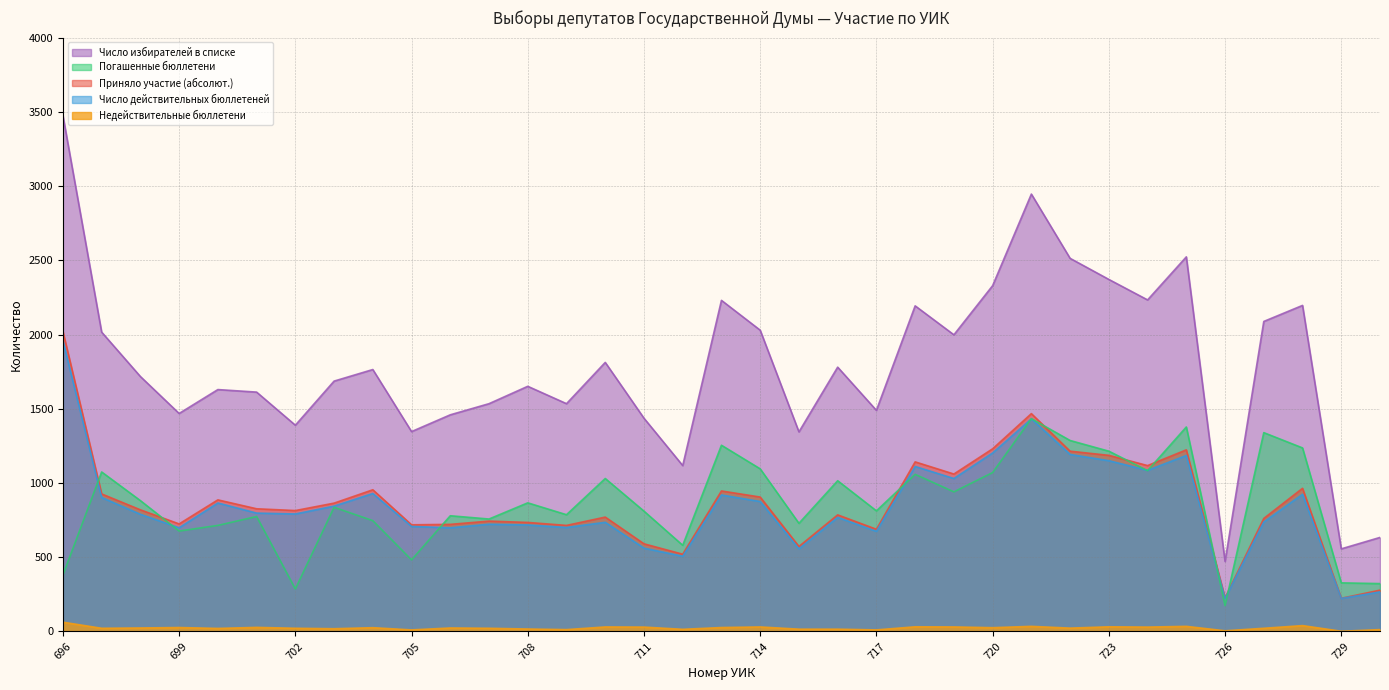

Which label corresponds to the largest value in the chart?

696